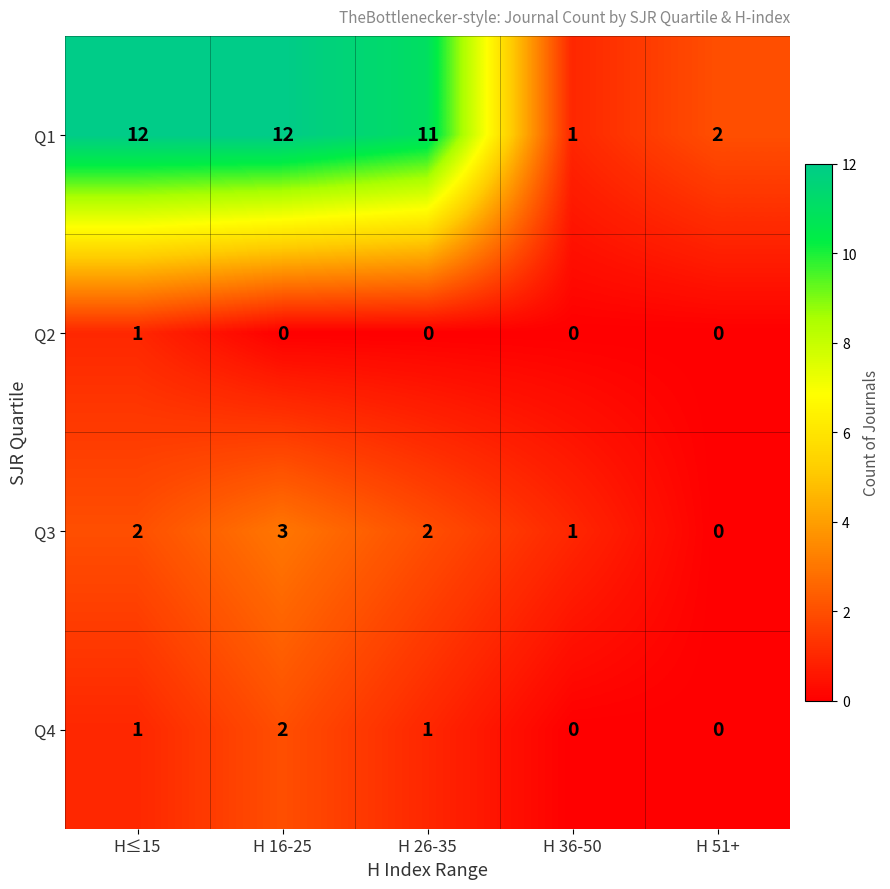

At which category is the sum across all series the highest?

H 16-25